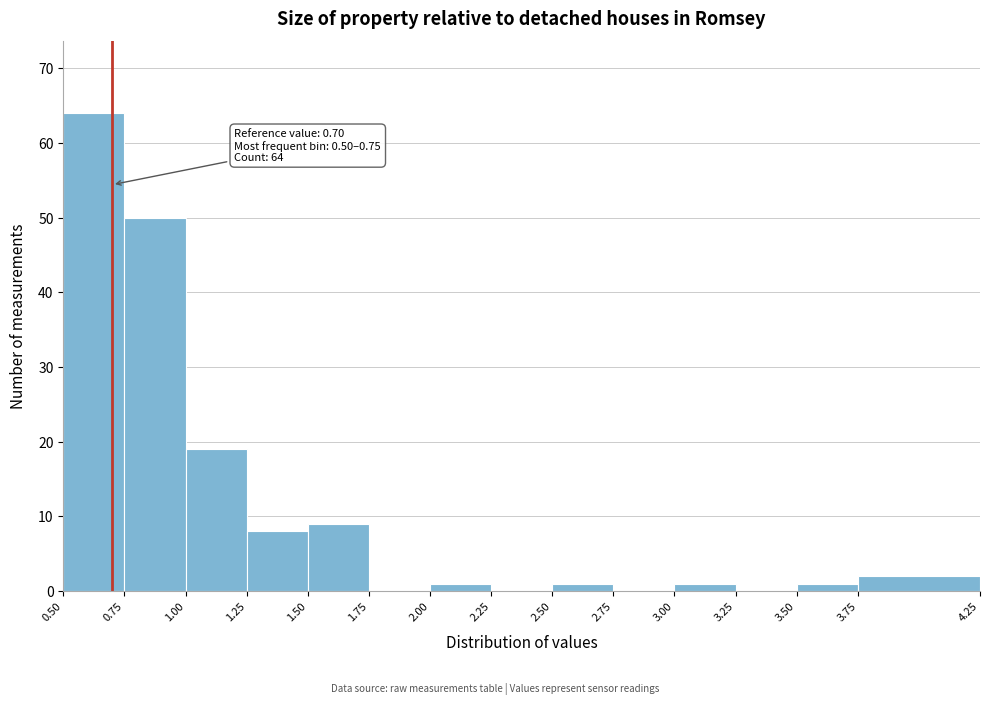

Over which range of the x-axis is the bar tallest?

0.50 to 0.75